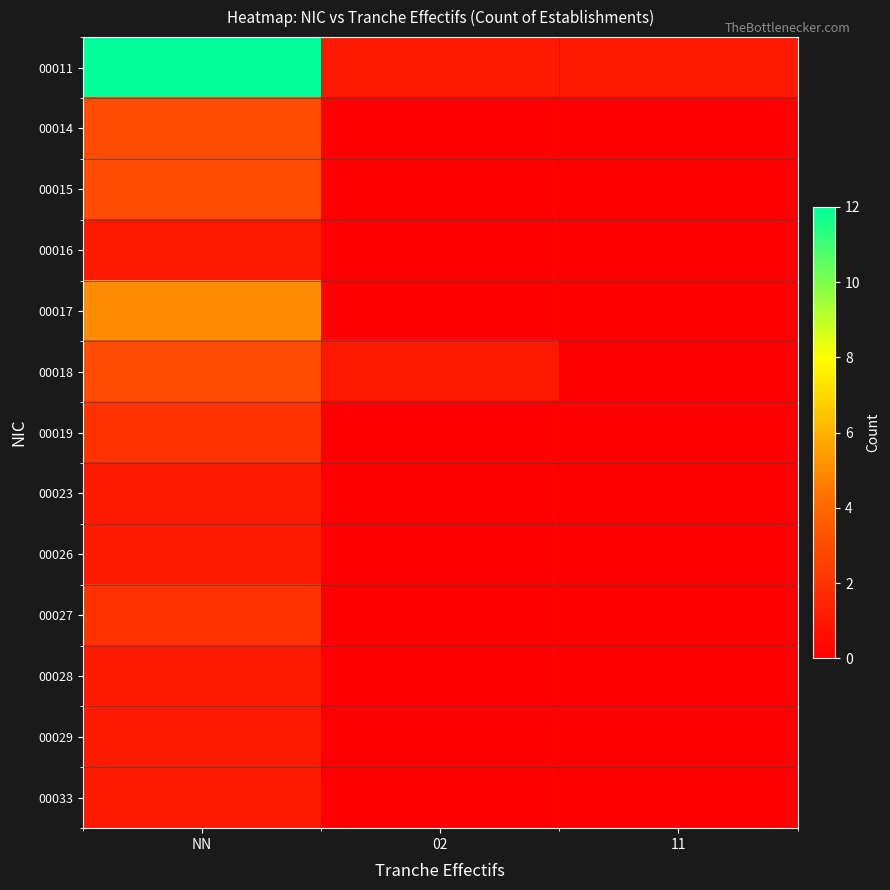

At which category is the sum across all series the highest?

NN